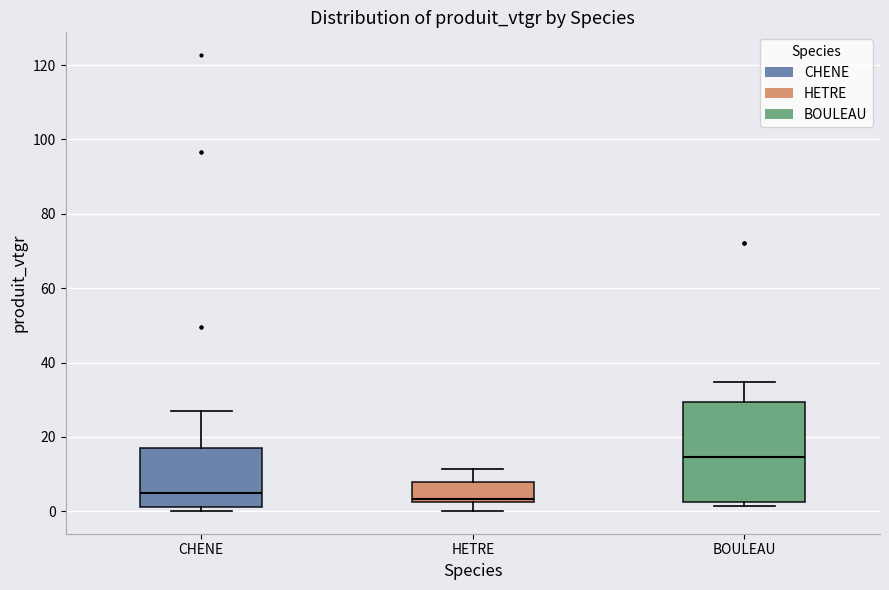

Which box's median line is the highest?

BOULEAU